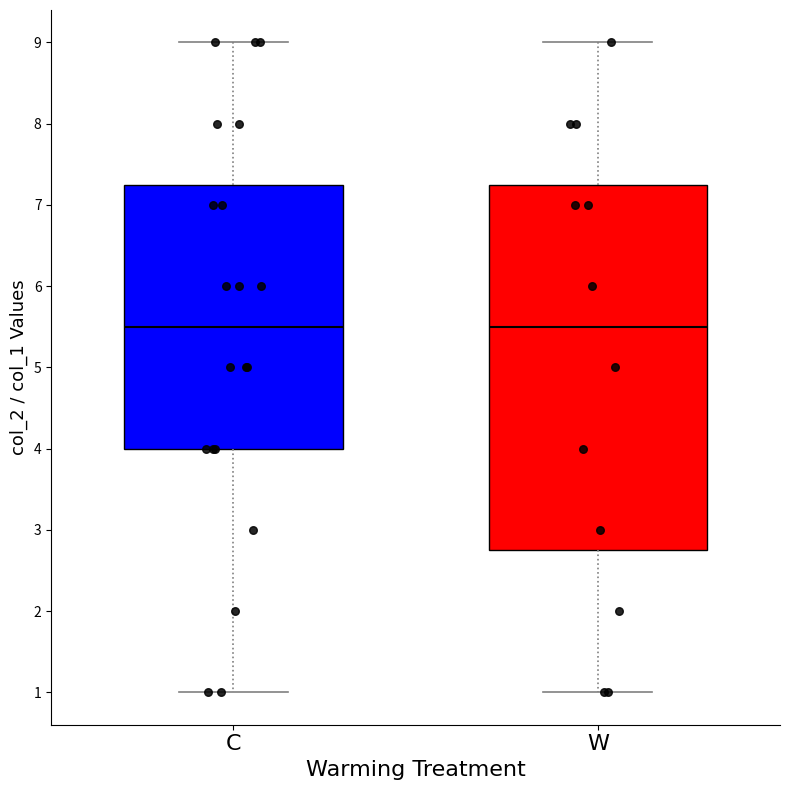

Reading left to right, transcribe this box plot: for each box, give where its median line is, the range the box spans, and where its two whiskers end, as read against the y-axis. The values are not printed on the chart, so give them approximately, as read against the axis.

C: median 5.5, box 4.0 to 7.3, whiskers 1.0 to 9.0
W: median 5.5, box 2.8 to 7.3, whiskers 1.0 to 9.0